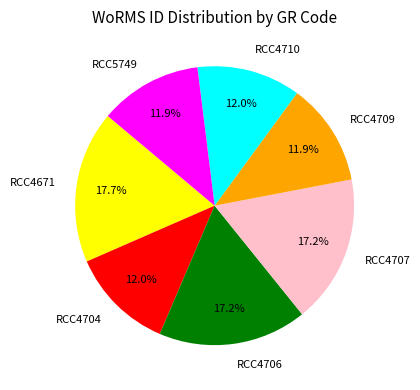

What percentage do RCC4709 and RCC4707 together represent?

29.1%